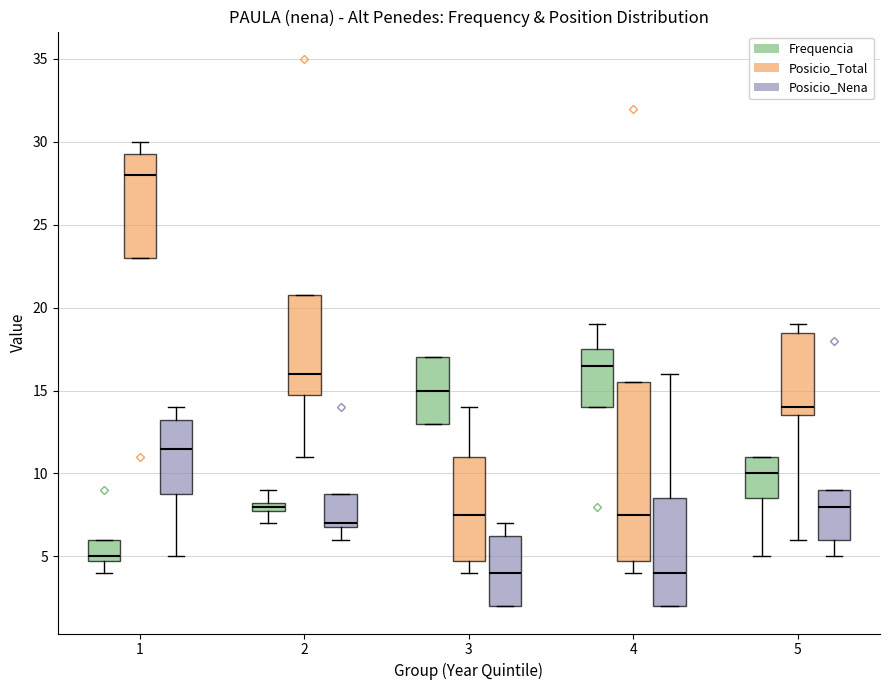

Comparing the boxes themselves (not the whiskers), which one is the tallest?

4 (Posicio_Total)